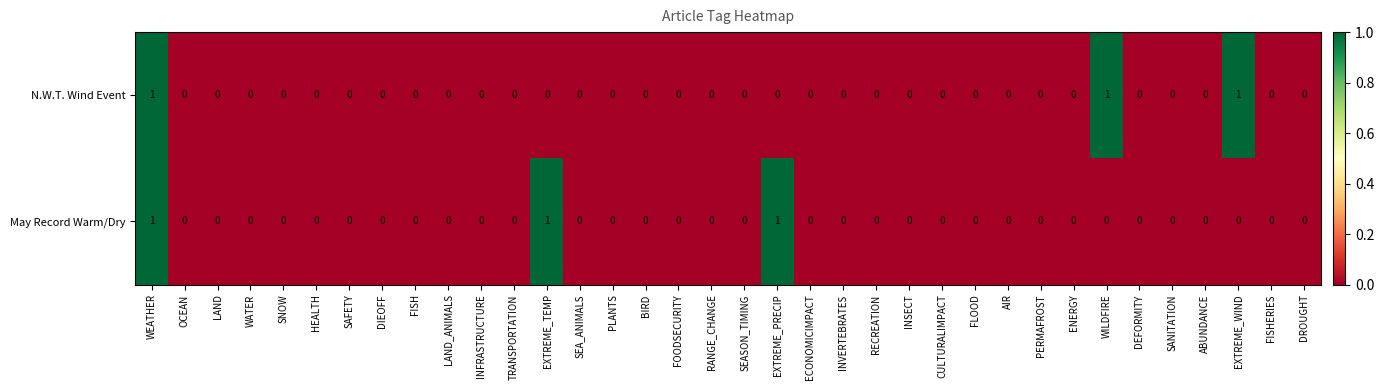

How many data points does each series have?

36